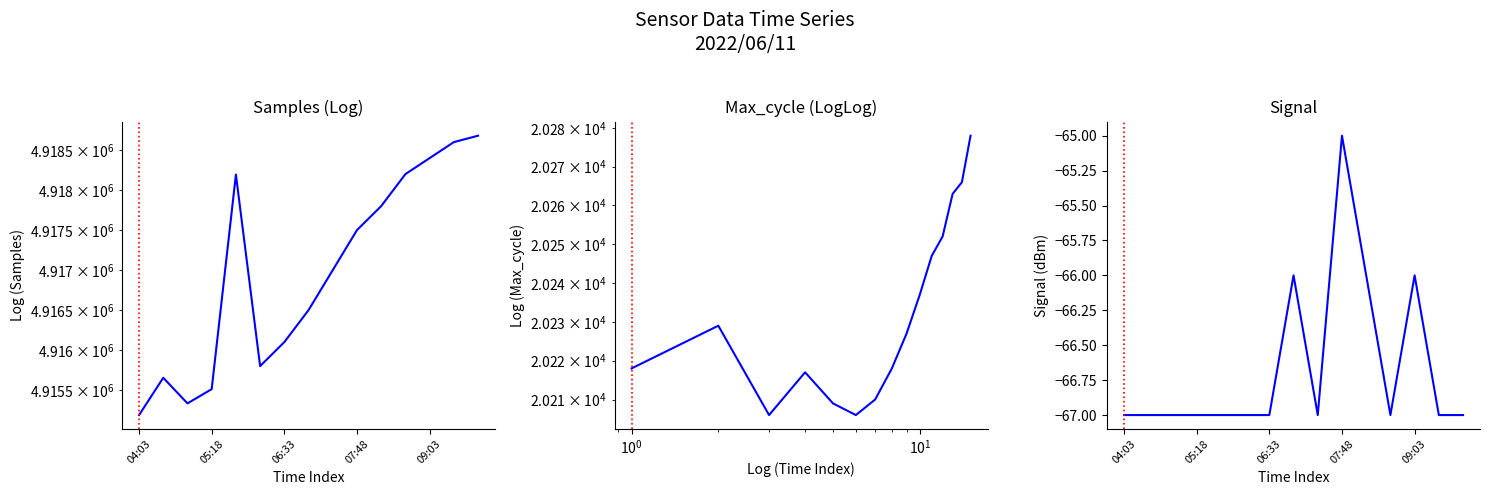

In Samples, how many points are lower than both neighbors (excluding endpoints)?

2